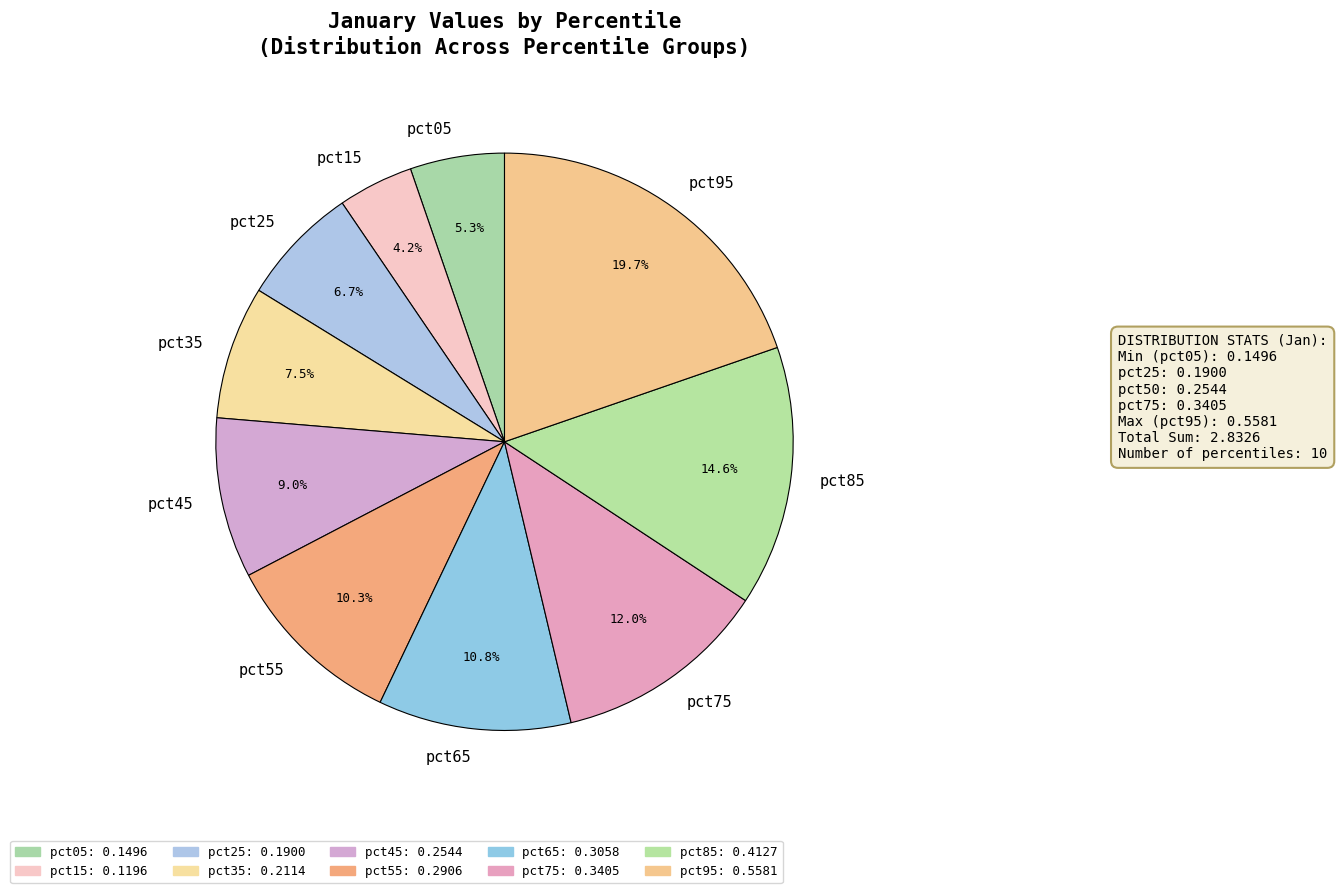

To the nearest percent, what is the combined percentage of pct95 and pct65?

30%